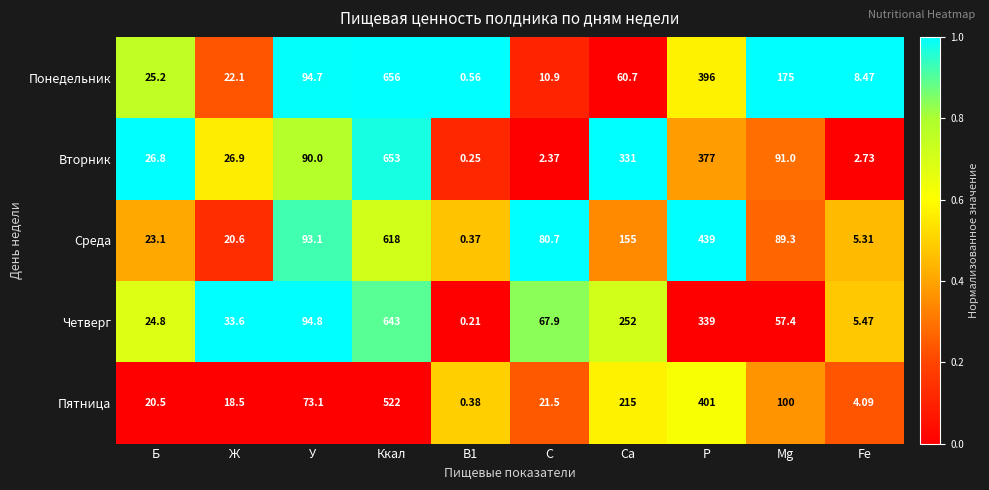

At Ккал, list the series in order from largest to smallest.

Понедельник, Вторник, Четверг, Среда, Пятница